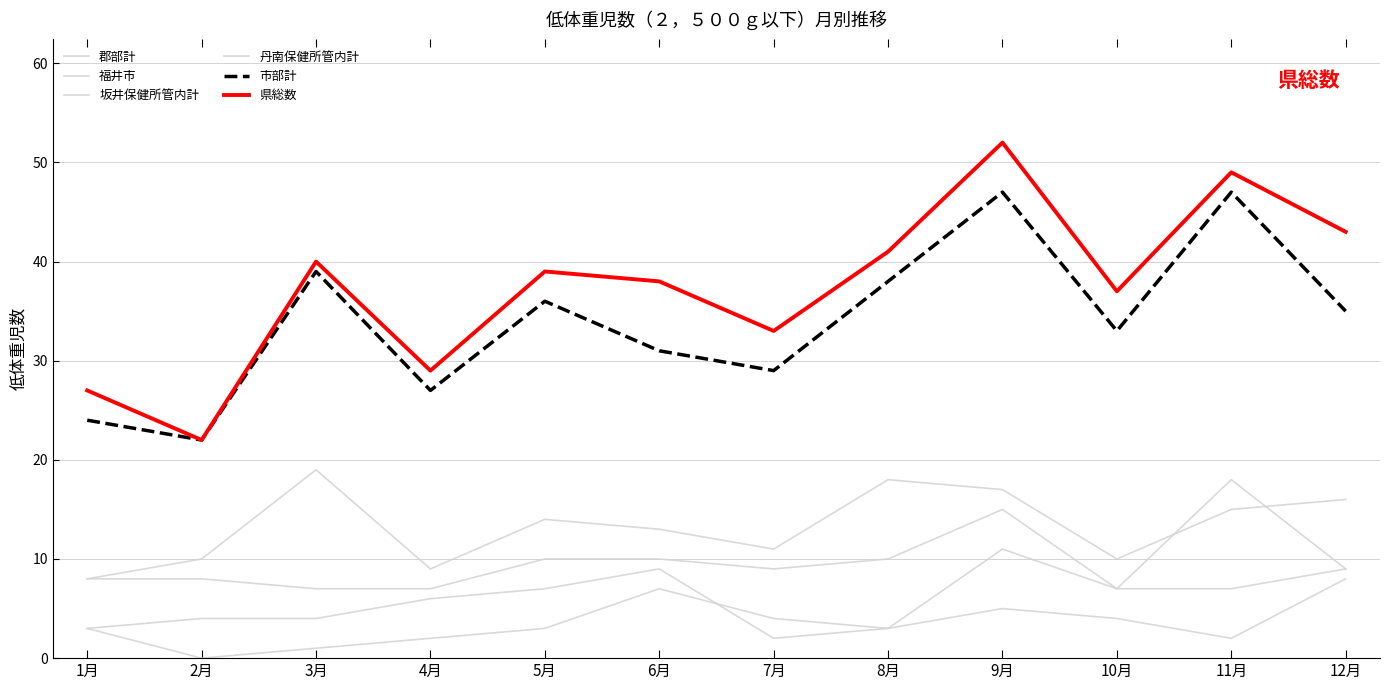

The 郡部計 series shows 0 at 2月. True or false?

True